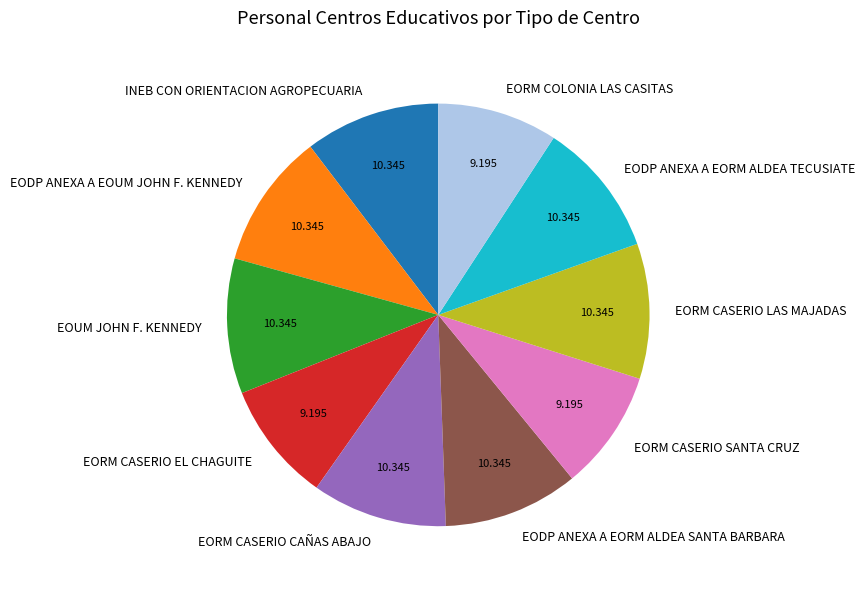

Approximately how many times larger is the value at EODP ANEXA A EORM ALDEA TECUSIATE compared to EOUM JOHN F. KENNEDY?

1.0